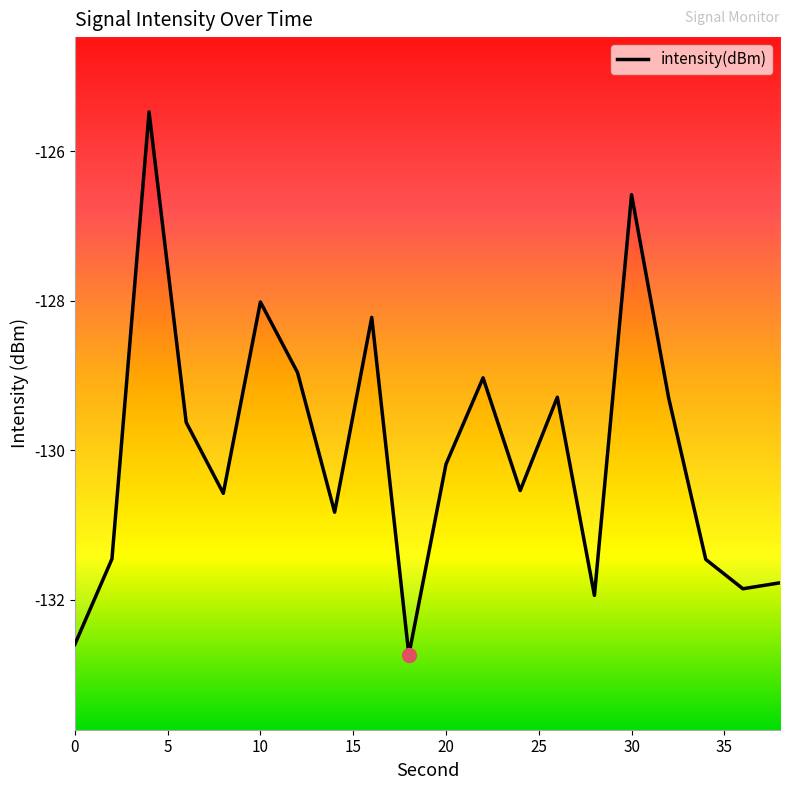

What is the difference between the maximum and minimum values?

7.3